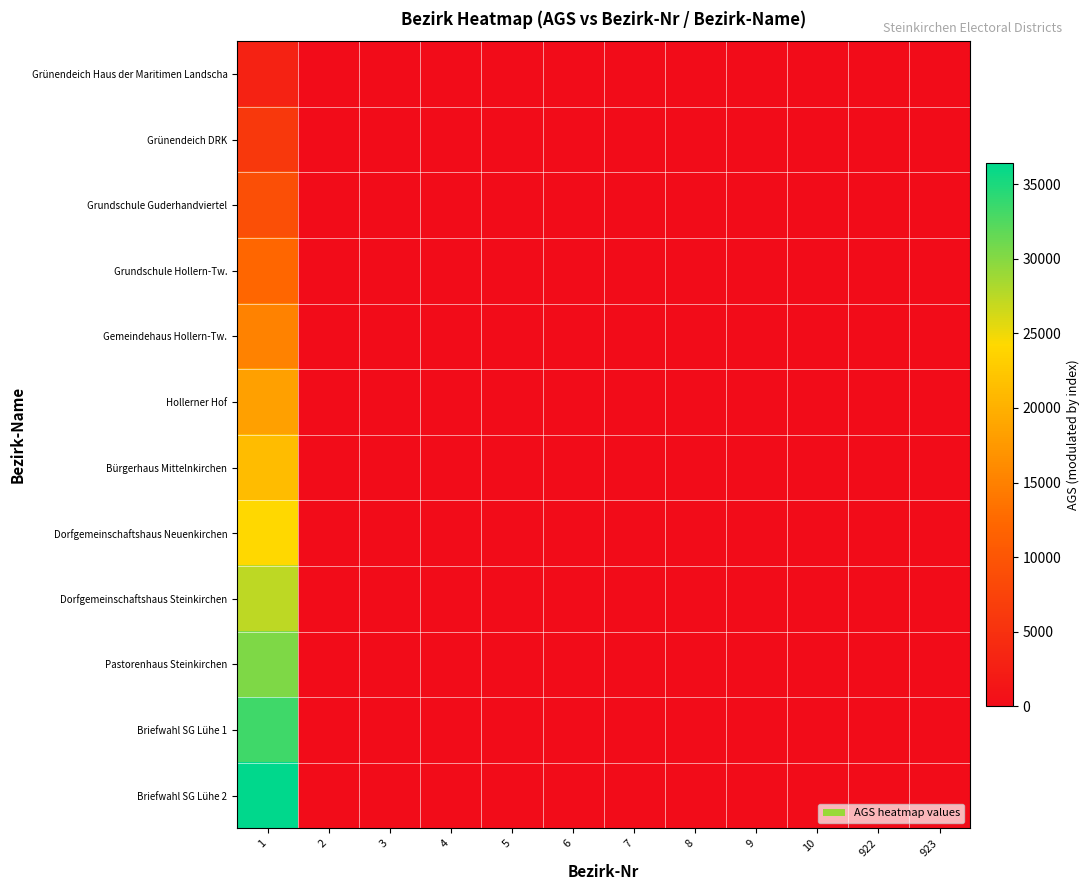

Reading right to left, extract all data points from this chart.

Grünendeich Haus der Maritimen Landscha: 923=0.0	922=0.0	10=0.0	9=0.0	8=0.0	7=0.0	6=0.0	5=0.0	4=0.0	3=0.0	2=0.0	1=3033.2
Grünendeich DRK: 923=0.0	922=0.0	10=0.0	9=0.0	8=0.0	7=0.0	6=0.0	5=0.0	4=0.0	3=0.0	2=0.0	1=6066.3
Grundschule Guderhandviertel: 923=0.0	922=0.0	10=0.0	9=0.0	8=0.0	7=0.0	6=0.0	5=0.0	4=0.0	3=0.0	2=0.0	1=9099.5
Grundschule Hollern-Tw.: 923=0.0	922=0.0	10=0.0	9=0.0	8=0.0	7=0.0	6=0.0	5=0.0	4=0.0	3=0.0	2=0.0	1=12132.7
Gemeindehaus Hollern-Tw.: 923=0.0	922=0.0	10=0.0	9=0.0	8=0.0	7=0.0	6=0.0	5=0.0	4=0.0	3=0.0	2=0.0	1=15165.9
Hollerner Hof: 923=0.0	922=0.0	10=0.0	9=0.0	8=0.0	7=0.0	6=0.0	5=0.0	4=0.0	3=0.0	2=0.0	1=18199.0
Bürgerhaus Mittelnkirchen: 923=0.0	922=0.0	10=0.0	9=0.0	8=0.0	7=0.0	6=0.0	5=0.0	4=0.0	3=0.0	2=0.0	1=21232.2
Dorfgemeinschaftshaus Neuenkirchen: 923=0.0	922=0.0	10=0.0	9=0.0	8=0.0	7=0.0	6=0.0	5=0.0	4=0.0	3=0.0	2=0.0	1=24265.4
Dorfgemeinschaftshaus Steinkirchen: 923=0.0	922=0.0	10=0.0	9=0.0	8=0.0	7=0.0	6=0.0	5=0.0	4=0.0	3=0.0	2=0.0	1=27298.5
Pastorenhaus Steinkirchen: 923=0.0	922=0.0	10=0.0	9=0.0	8=0.0	7=0.0	6=0.0	5=0.0	4=0.0	3=0.0	2=0.0	1=30331.7
Briefwahl SG Lühe 1: 923=0.0	922=0.0	10=0.0	9=0.0	8=0.0	7=0.0	6=0.0	5=0.0	4=0.0	3=0.0	2=0.0	1=33364.9
Briefwahl SG Lühe 2: 923=0.0	922=0.0	10=0.0	9=0.0	8=0.0	7=0.0	6=0.0	5=0.0	4=0.0	3=0.0	2=0.0	1=36398.1